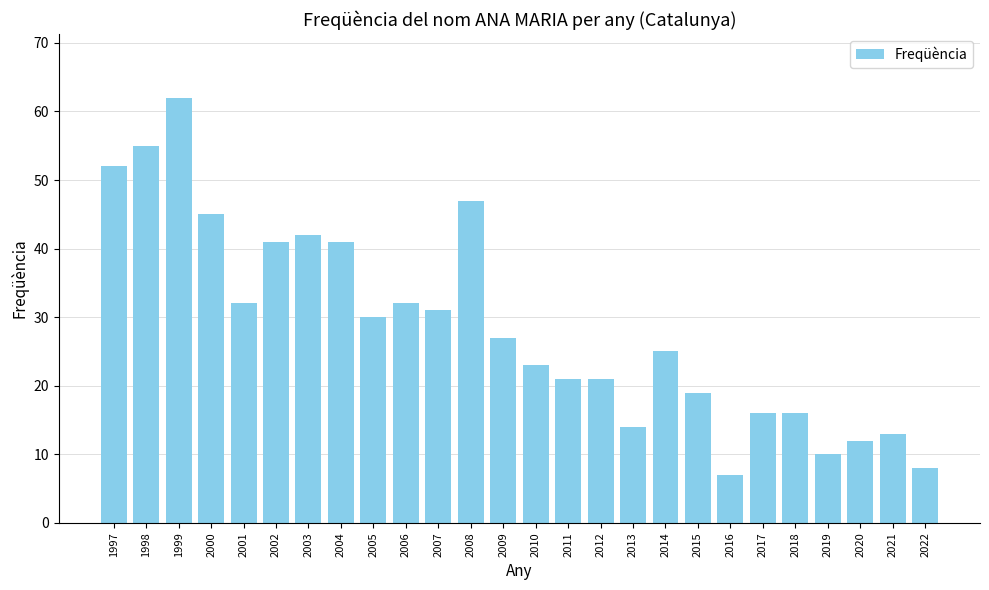

What is the sum of all values?

742